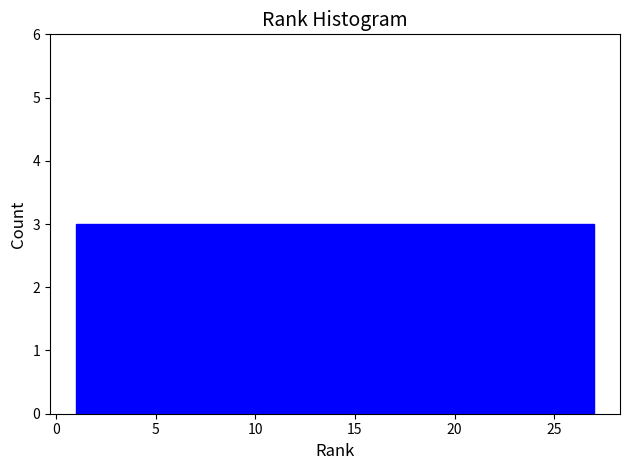

Reading left to right, list every bar in this chart as the range it spans on the x-axis followed by its height. Neither the bar edges nor the heights are printed on the chart, so give them approximately, as read against the axes.

1.0 to 4.0: 3
4.0 to 7.0: 3
7.0 to 9.5: 3
9.5 to 12.5: 3
12.5 to 15.5: 3
15.5 to 18.5: 3
18.5 to 21.0: 3
21.0 to 24.0: 3
24.0 to 27.0: 3